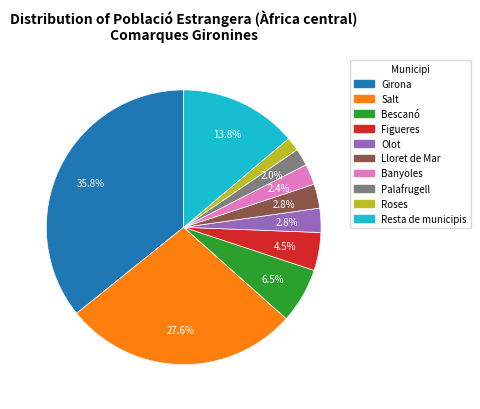

Which slice is the largest?

Girona